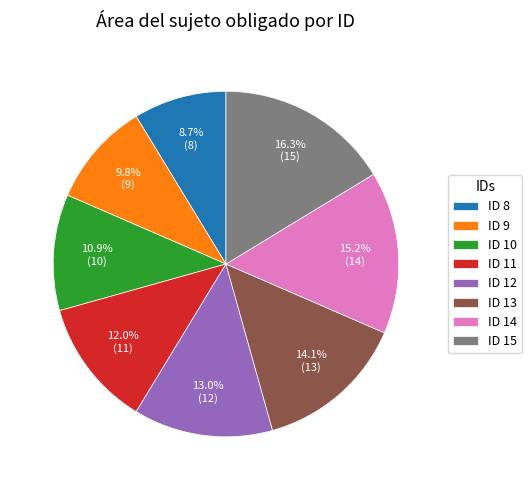

Does ID 15 represent more than half of the total?

No